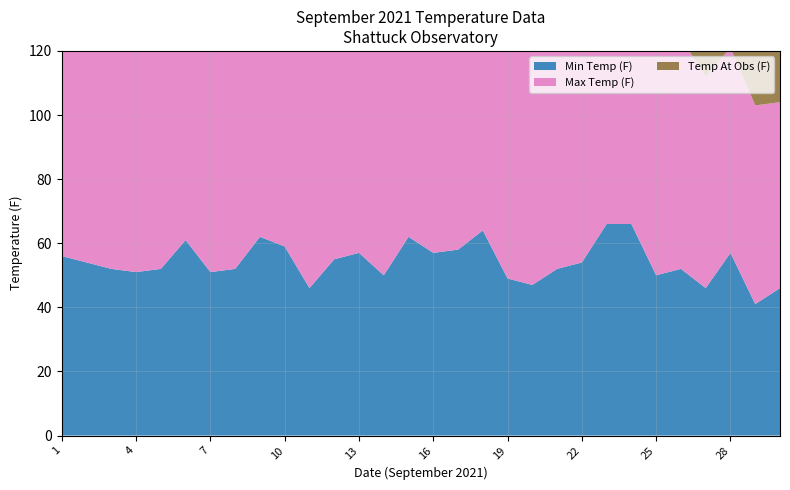

Reading left to right, list all the values displayed in this chart.

Min Temp (F): 56	54	52	51	52	61	51	52	62	59	46	55	57	50	62	57	58	64	49	47	52	54	66	66	50	52	46	57	41	46
Max Temp (F): 79	71	71	75	74	77	75	81	80	70	74	76	74	74	82	74	73	80	73	74	73	76	80	76	73	72	66	64	62	58
Temp At Obs (F): 67	68	58	74	65	70	0	0	68	65	74	73	71	71	71	70	69	72	71	0	72	73	75	72	64	66	60	61	56	55